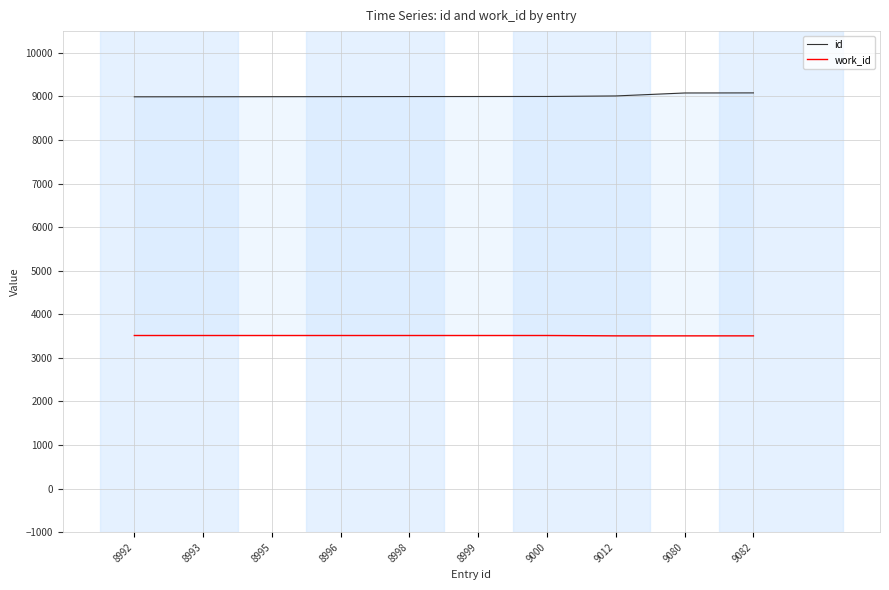

What is the highest value of the id series?

9082